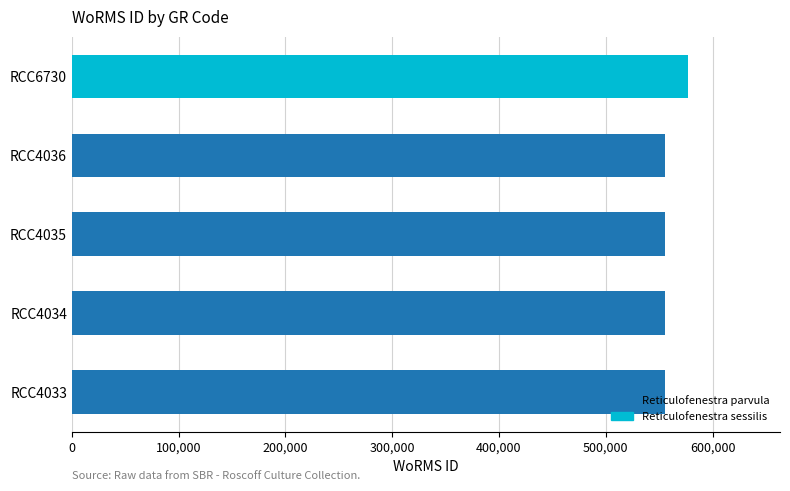

What is the change in value from RCC4035 to RCC6730?

+20787